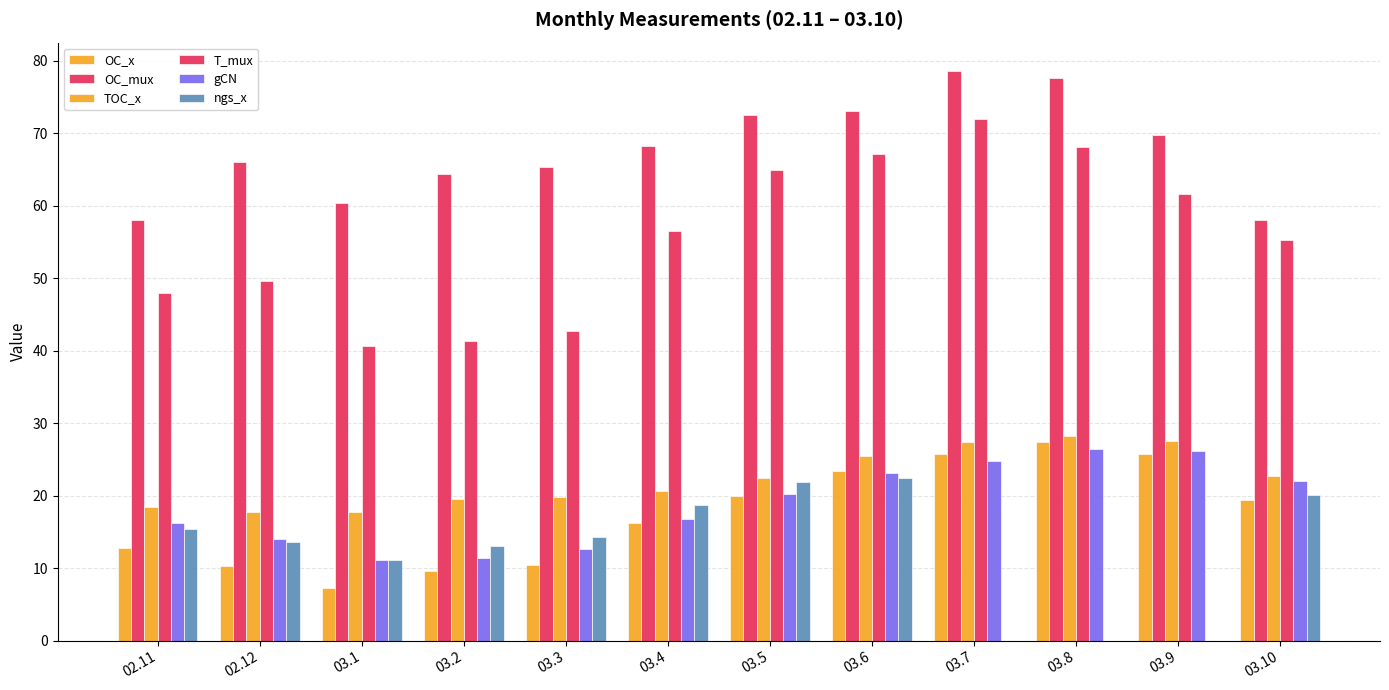

How many data points does each series have?

12